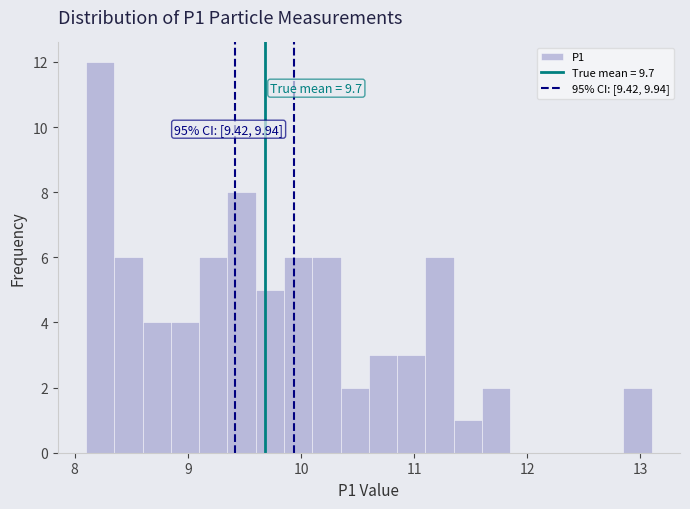

Around what value on the x-axis is the tallest bar? Give the approximate position of its centre, as read against the axis.

8.2